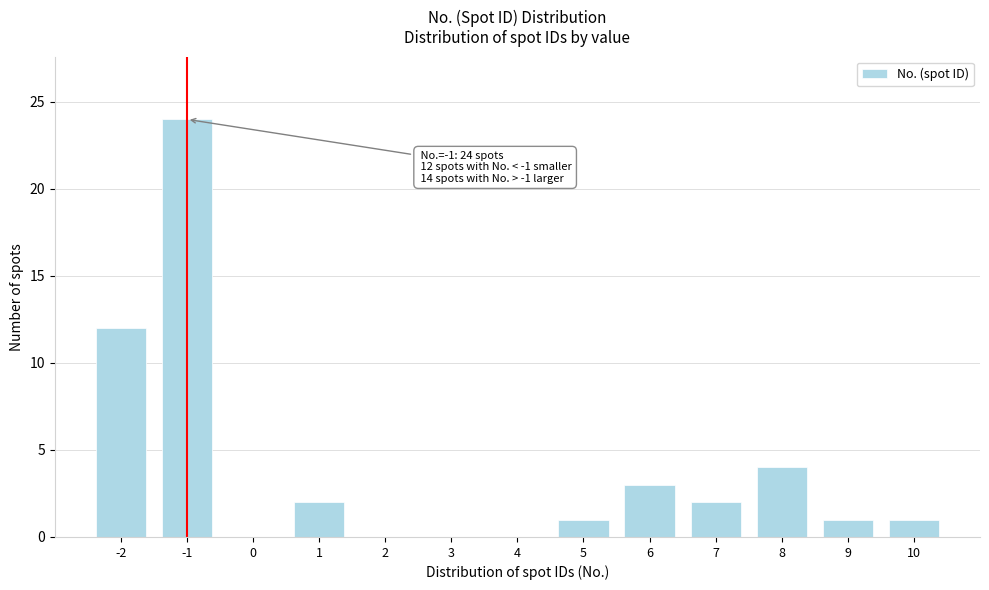

Over which range of the x-axis is the bar tallest?

-1.5 to -0.5